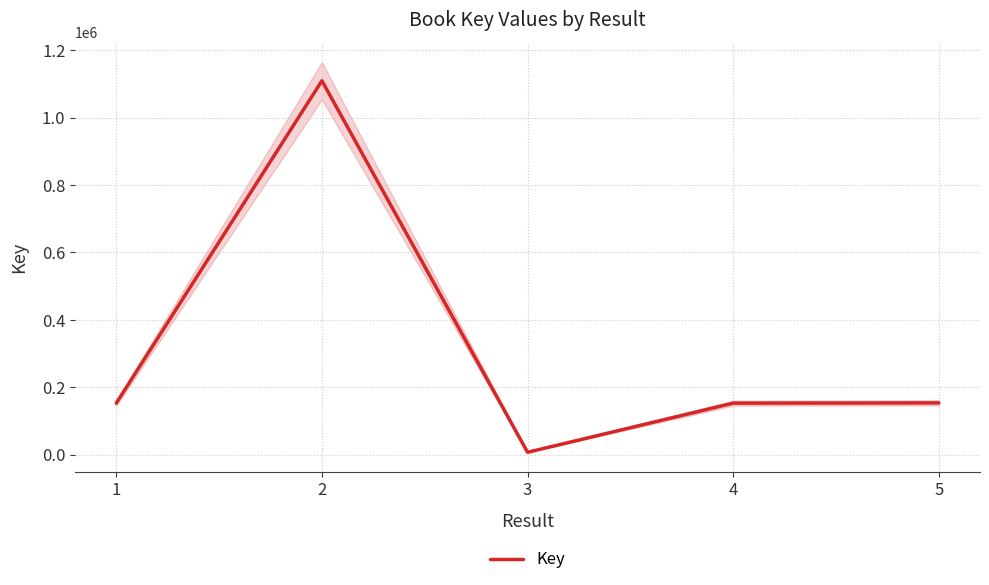

What is the difference between the maximum and minimum values?

1102194